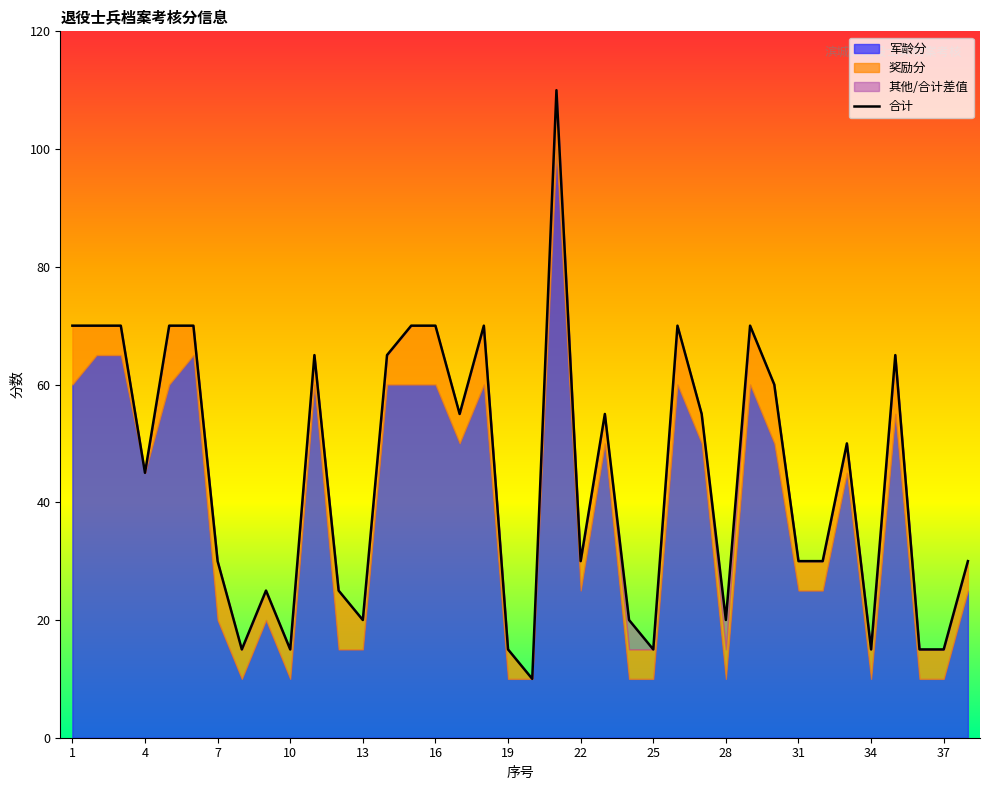

Where is 奖励分 nearest to the value 5?

2